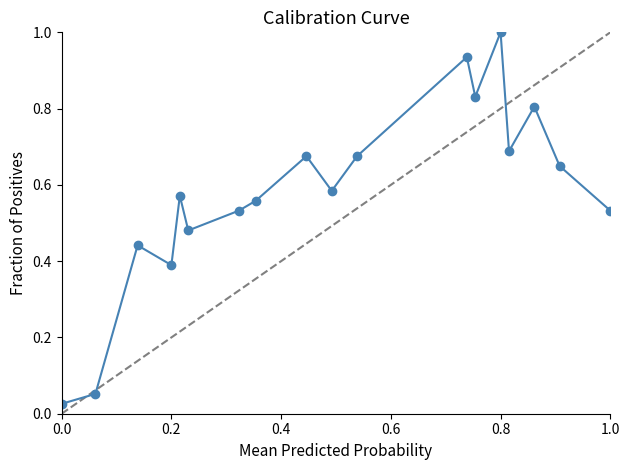

What is the difference between the maximum and minimum values?

1.0